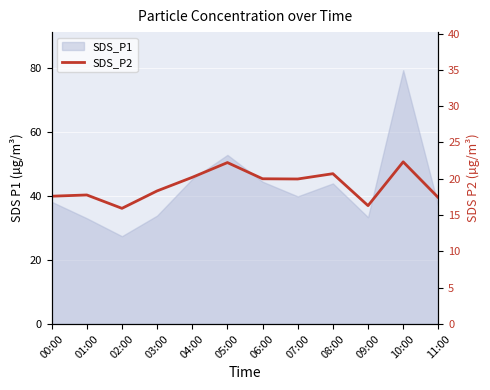

Where is the first local minimum?

02:00